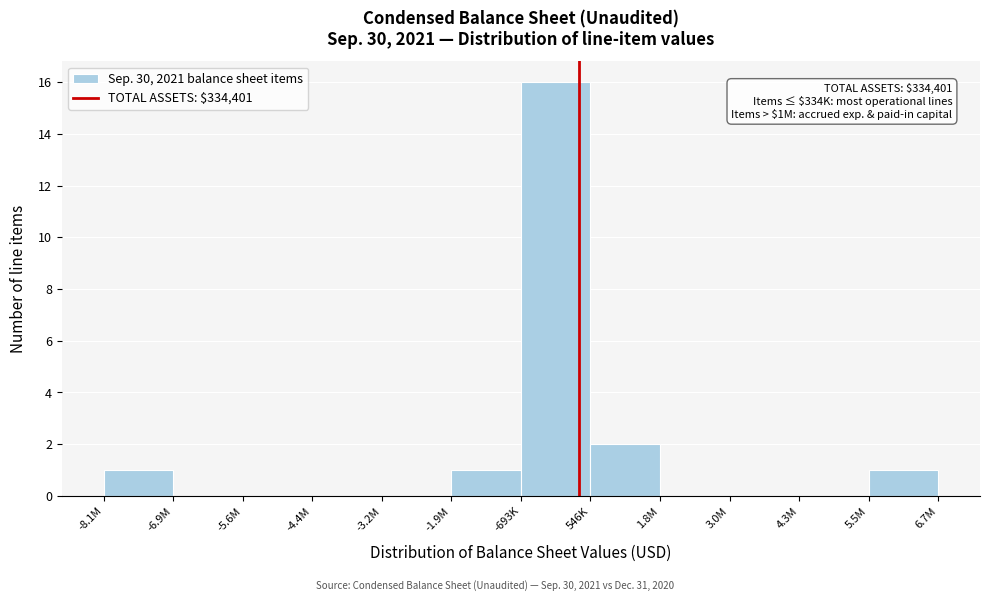

Reading left to right, transcribe all the data shown in this chart.

-8.1M=1	-6.9M=0	-5.6M=0	-4.4M=0	-3.2M=0	-1.9M=1	-693K=16	546K=2	1.8M=0	3.0M=0	4.3M=0	5.5M=1